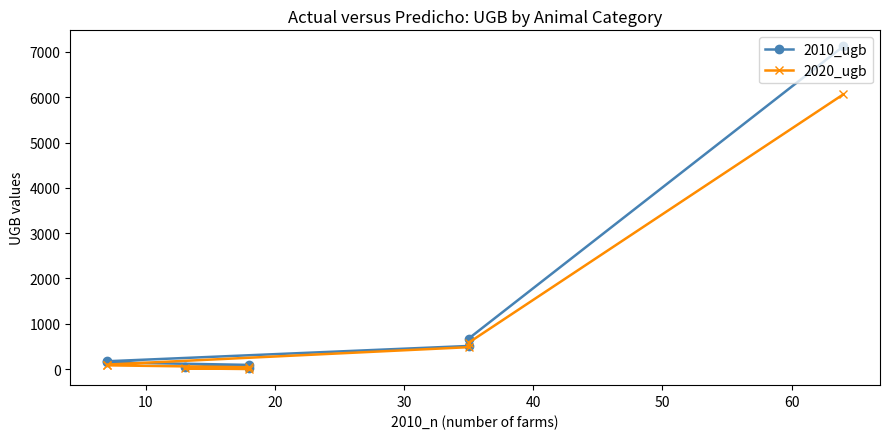

Reading left to right, transcribe all the data shown in this chart.

2010_ugb: 7121.1	672.7	509.3	171.6	147.0	91.1	37.8	14.0
2020_ugb: 6062.3	582.1	482.8	98.2	81.9	39.6	14.4	0.0